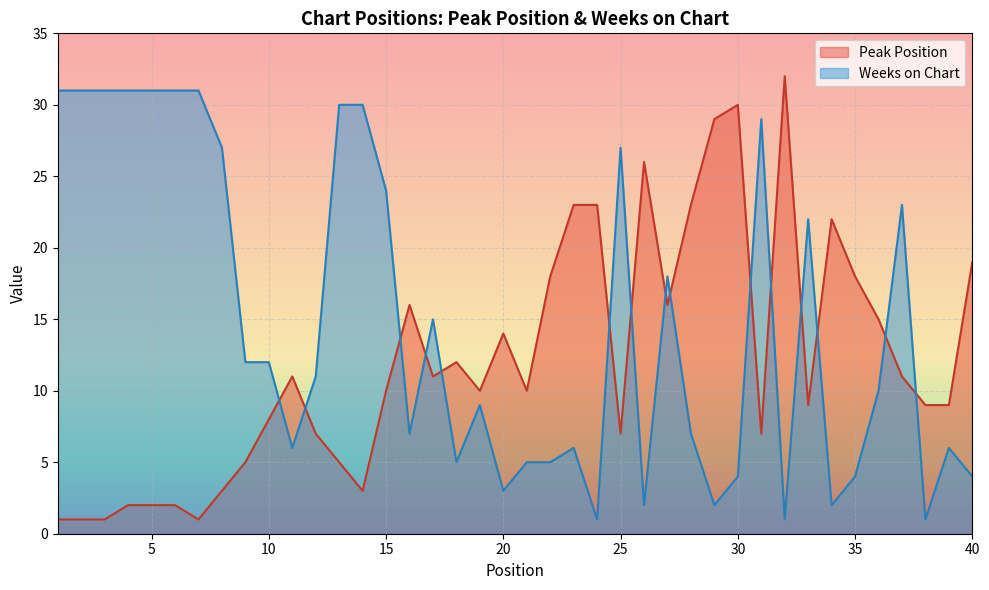

Read the Weeks on Chart value at 33, to the nearest 10.

20